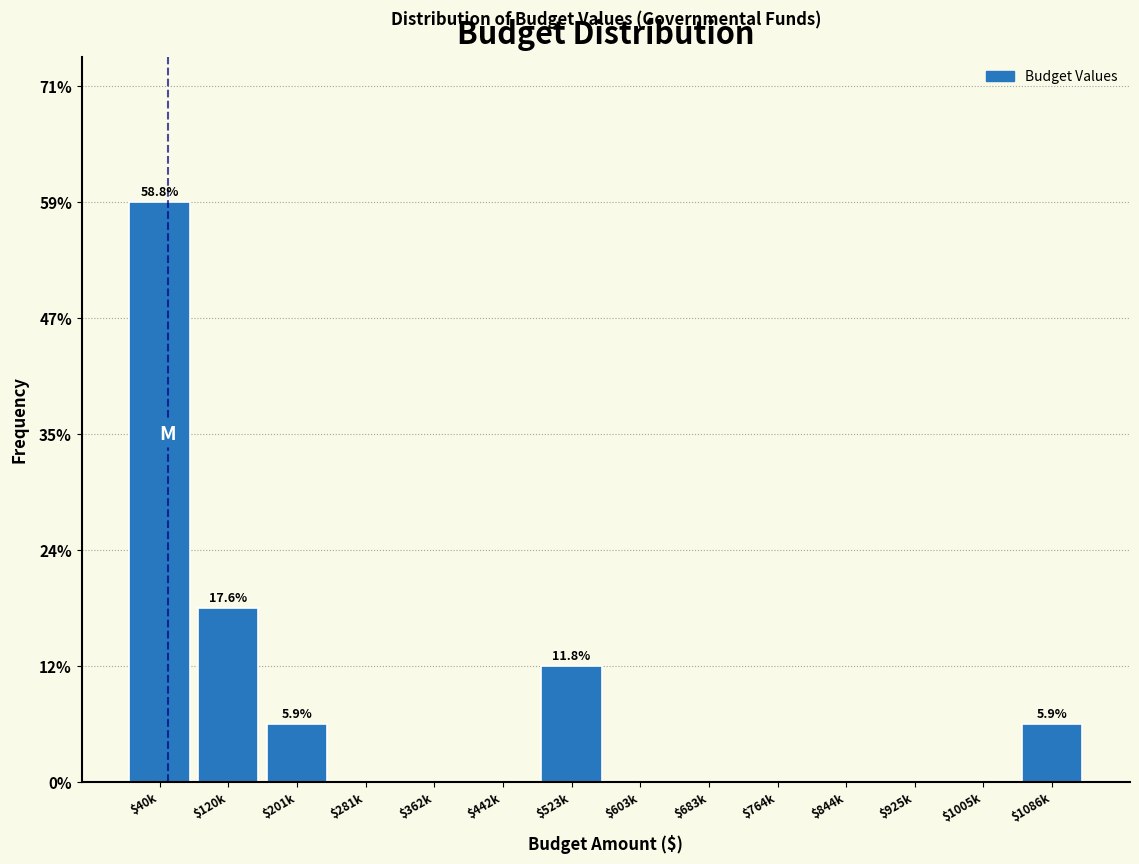

True or false: the data shows -27.6 at $442k.

False